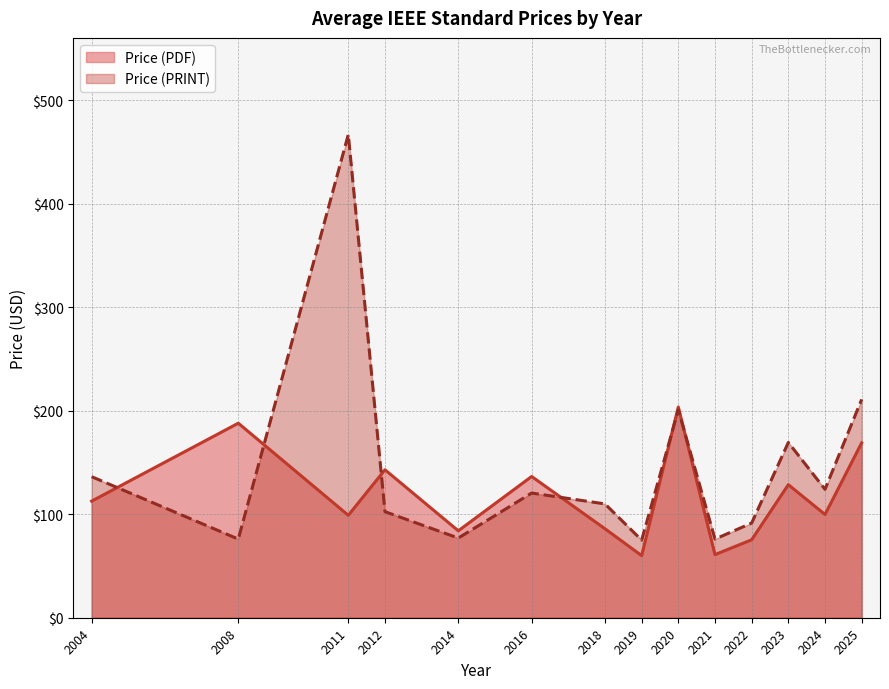

The Price (PDF) series shows 141 at 5. True or false?

False